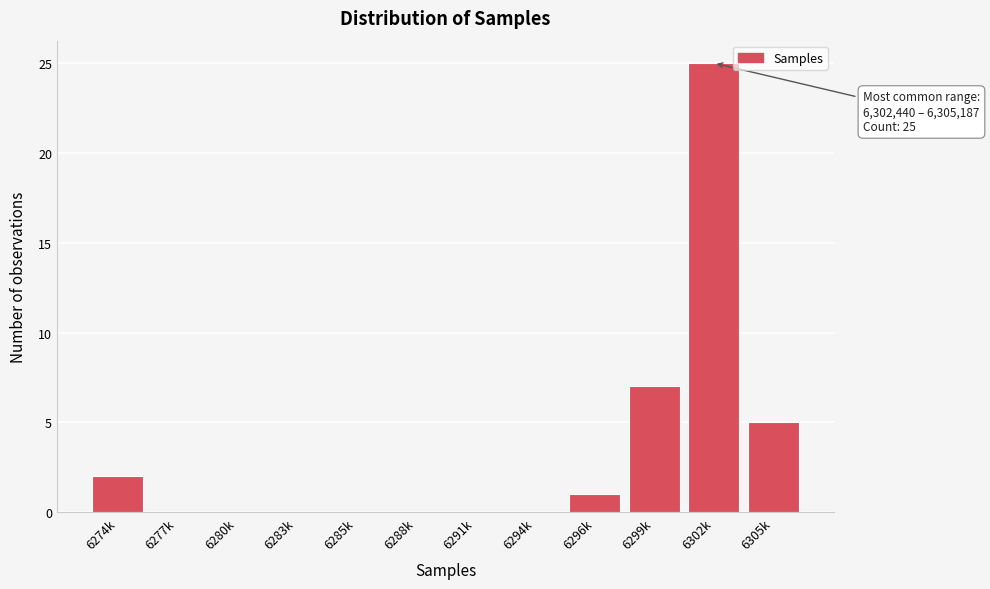

Reading right to left, list all the values displayed in this chart.

6305k=5	6302k=25	6299k=7	6296k=1	6294k=0	6291k=0	6288k=0	6285k=0	6283k=0	6280k=0	6277k=0	6274k=2